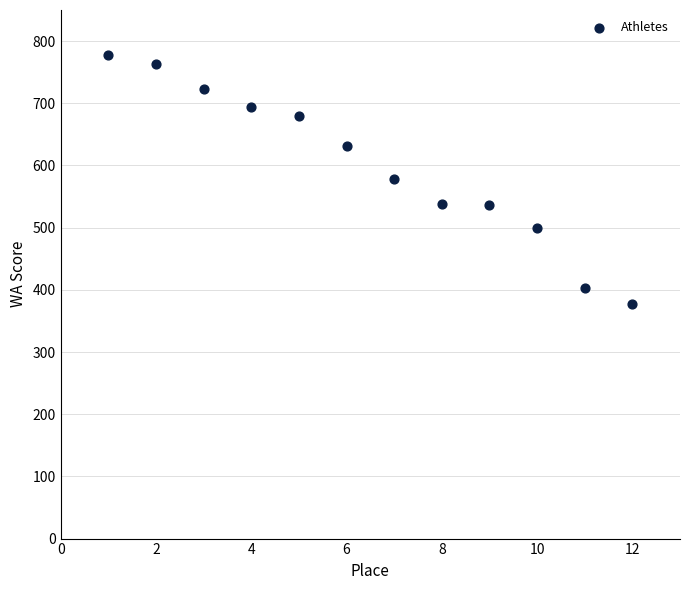

What is the average Y value?

600